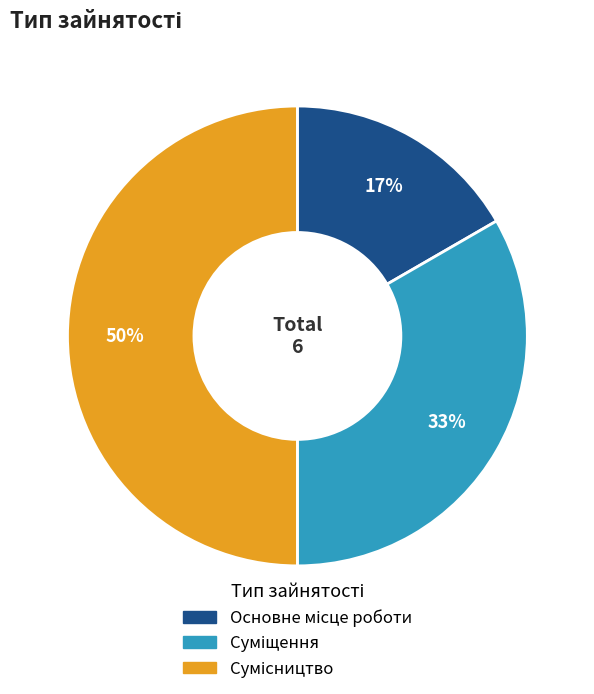

To the nearest percent, what is the average slice percentage?

33%